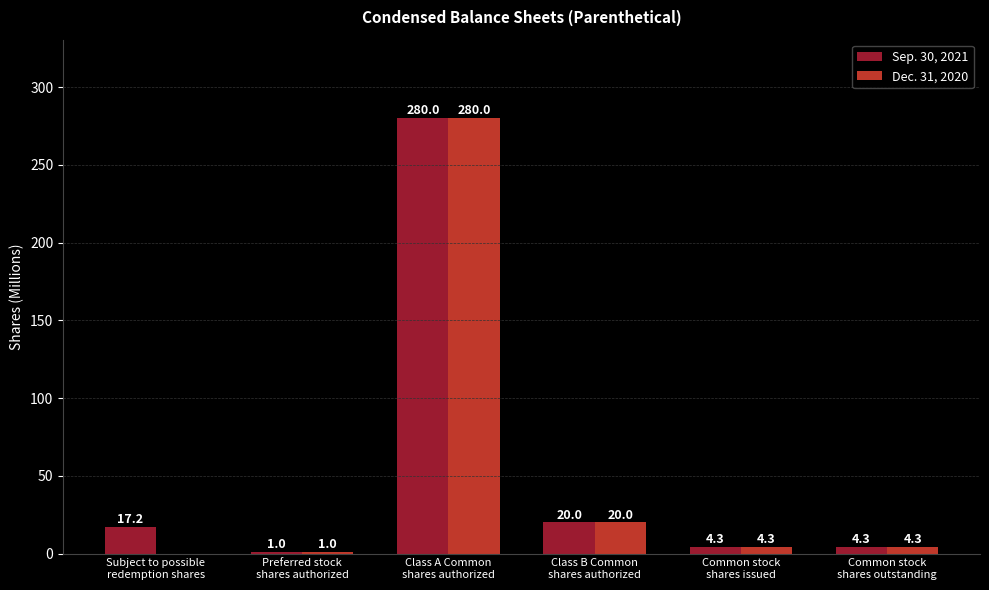

Are the bars horizontal?

No